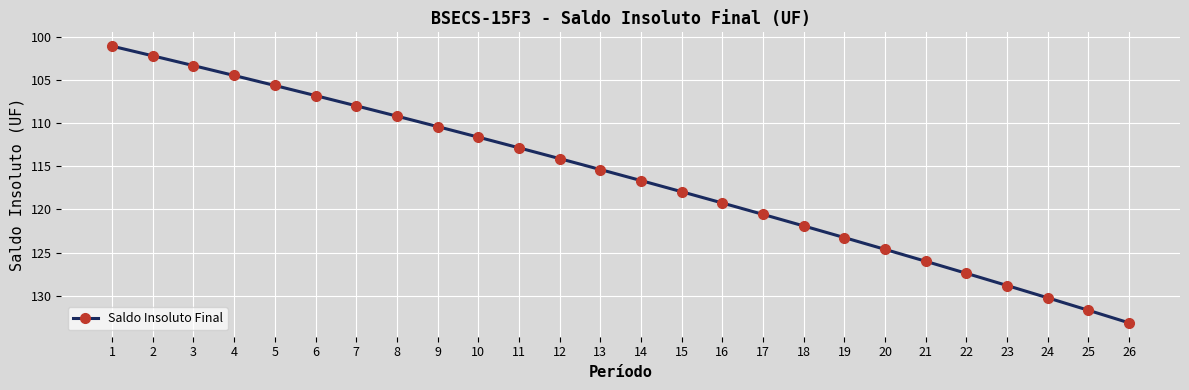

What is the difference between the values at 20 and 12?

10.5